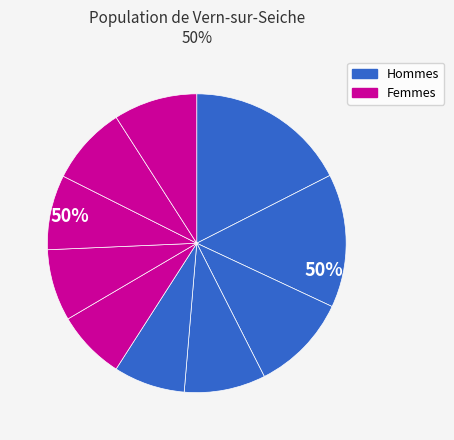

True or false: pct75 accounts for 22% of the total.

False